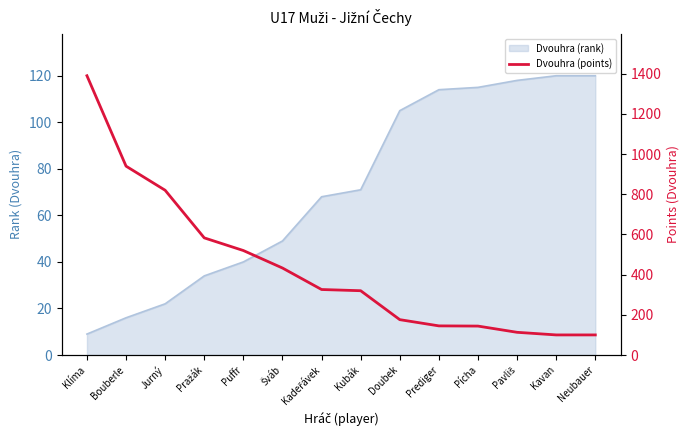

How many lines are shown in the chart?

1